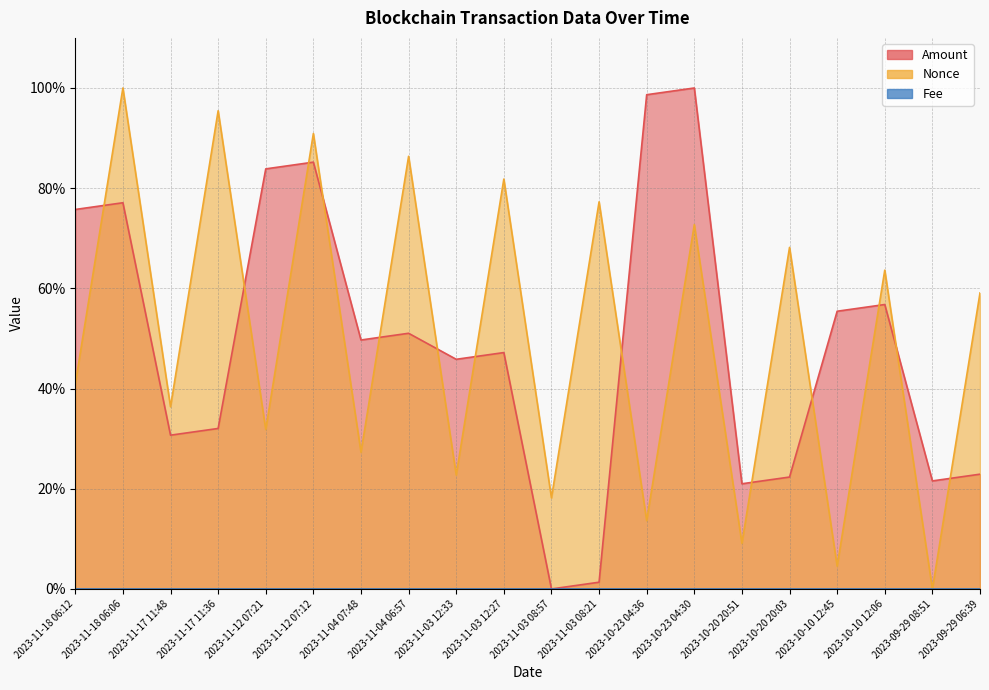

Where do Nonce and Amount first cross each other?

2023-11-18 06:12 and 2023-11-18 06:06